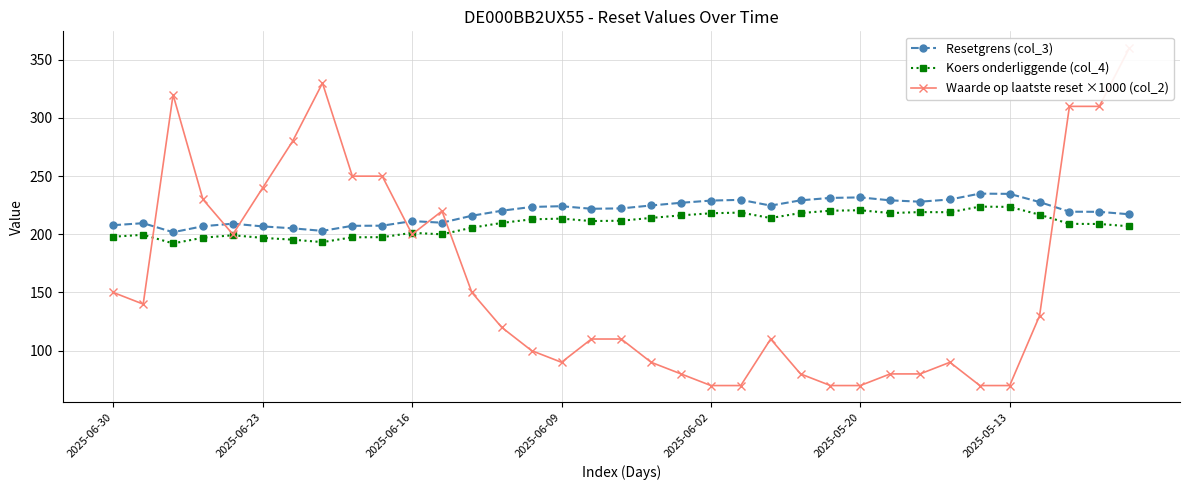

What is the label of the 10th point from the left?

9